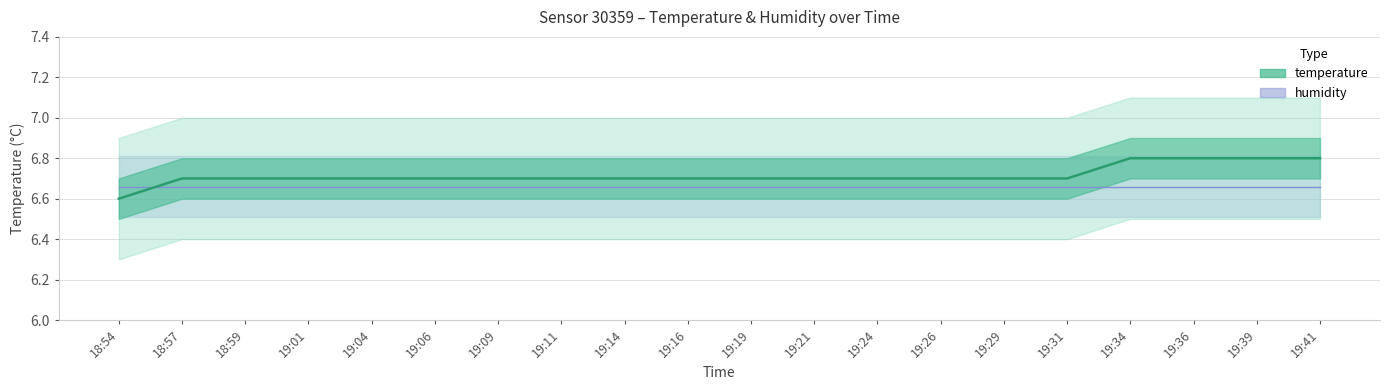

Which series has the widest spread of values?

temperature